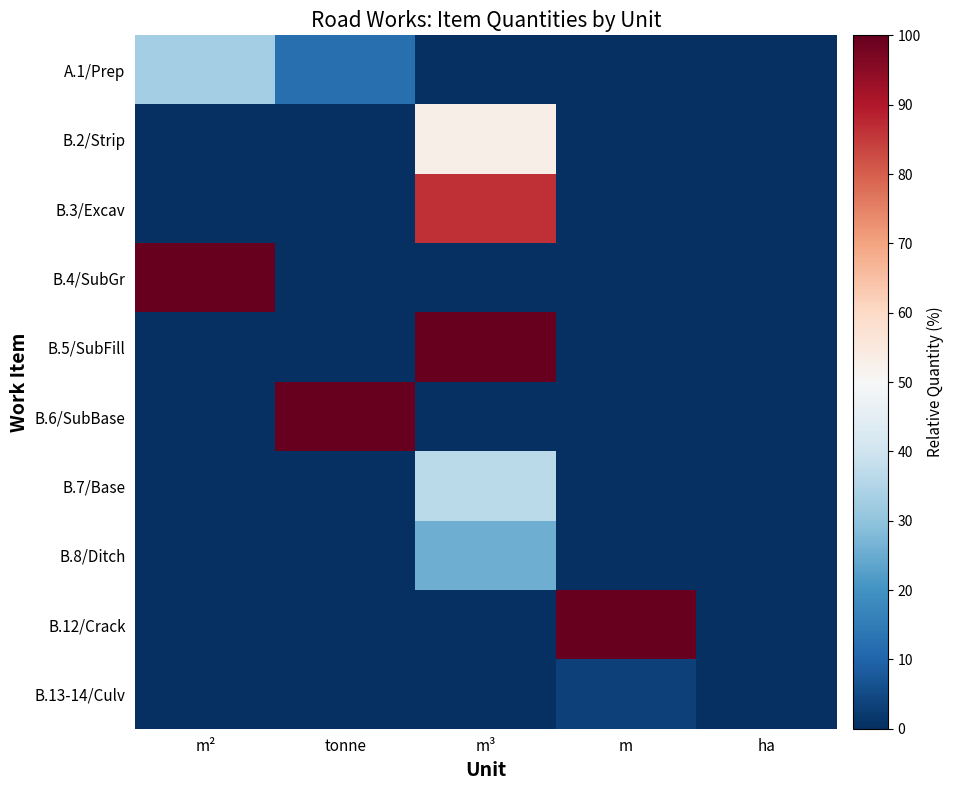

At which category is the sum across all series the highest?

m³